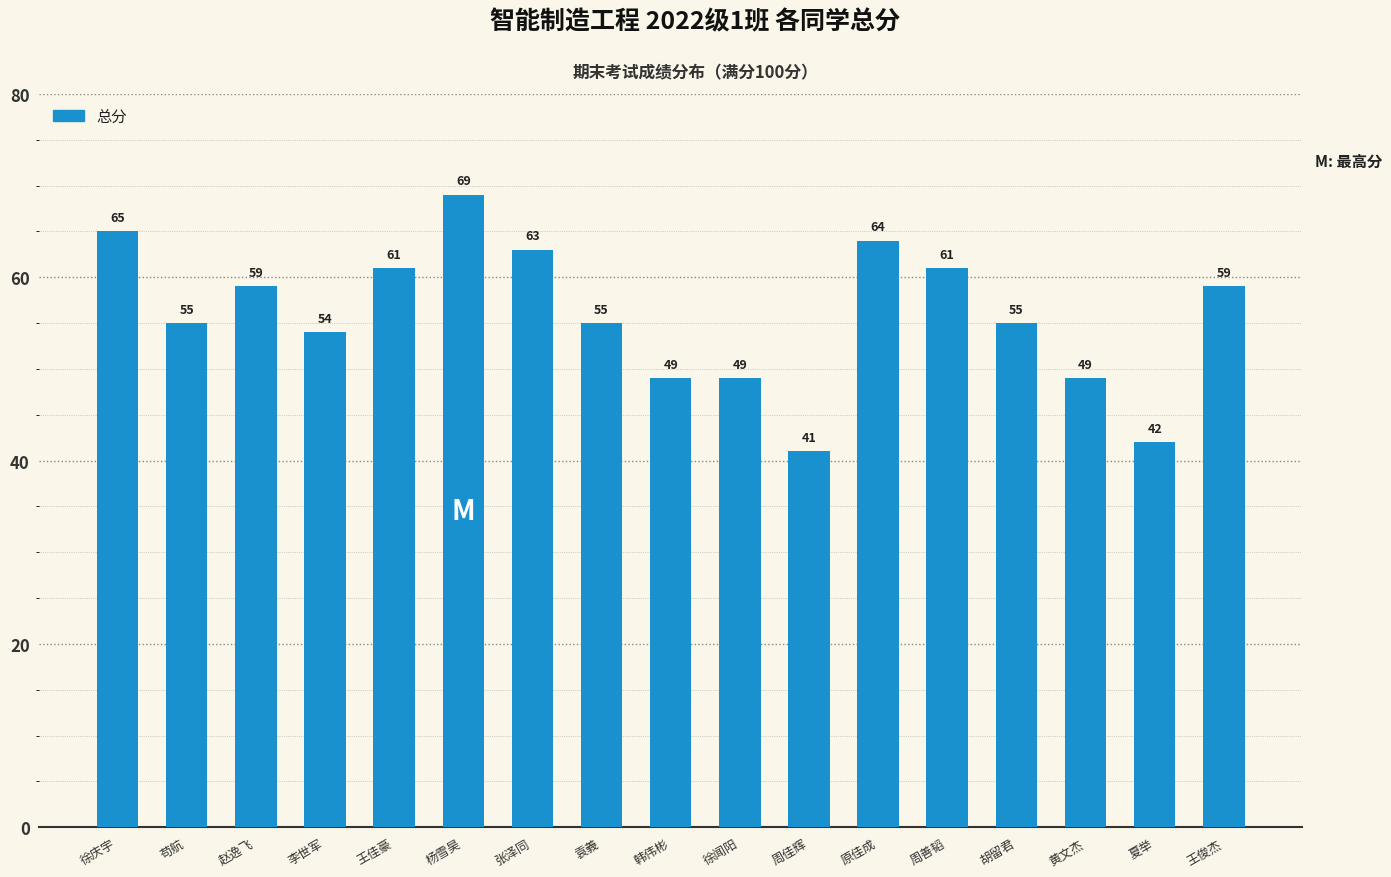

Reading left to right, list all the values displayed in this chart.

徐庆宇=65	苟航=55	赵逸飞=59	李世军=54	王佳豪=61	杨雪昊=69	张泽同=63	袁義=55	韩伟彬=49	徐闻阳=49	周佳辉=41	原佳成=64	周善韬=61	胡留君=55	黄文杰=49	夏举=42	王俊杰=59